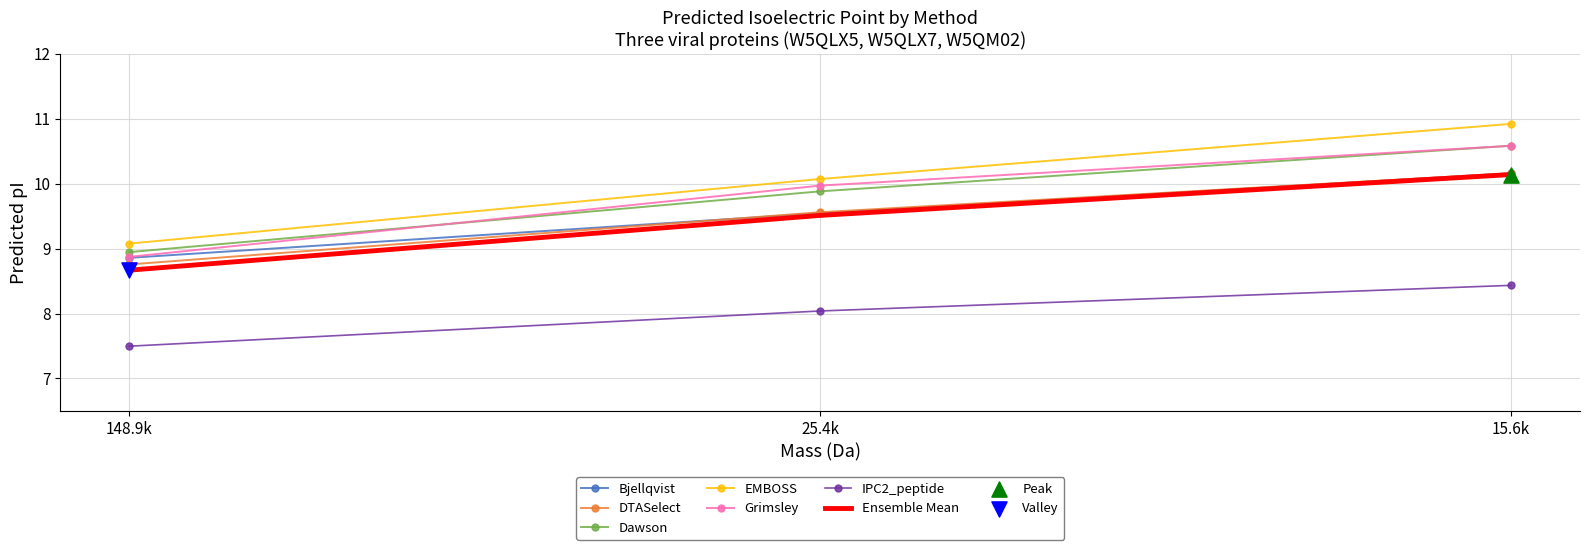

At how many categories does at least one series exceed 9?

3